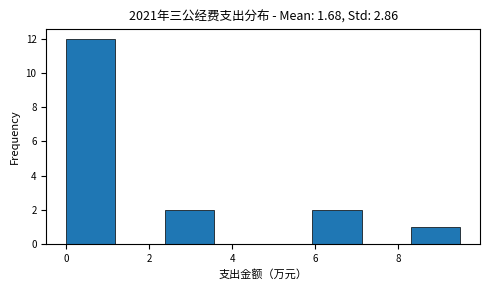

Reading left to right, list every bar in this chart as the range it spans on the x-axis followed by its height. Neither the bar edges nor the heights are printed on the chart, so give them approximately, as read against the axes.

0.0 to 1.2: 12
1.2 to 2.4: 0
2.4 to 3.6: 2
3.6 to 4.8: 0
4.8 to 6.0: 0
6.0 to 7.2: 2
7.2 to 8.4: 0
8.4 to 9.6: 1